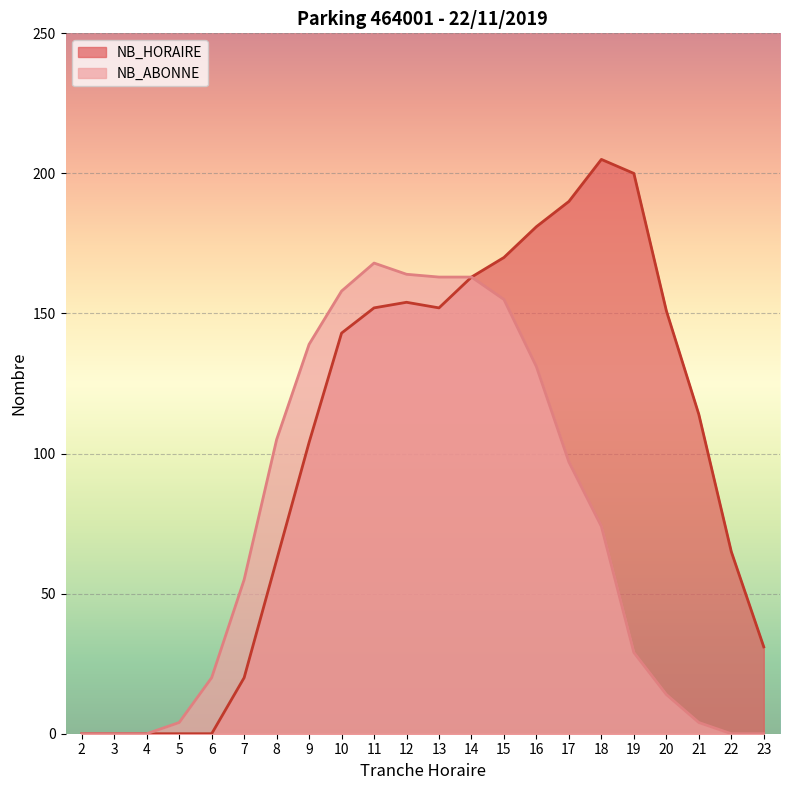

Rank the categories by NB_ABONNE value from lowest to highest.

2, 3, 4, 22, 23, 5, 21, 20, 6, 19, 7, 18, 17, 8, 16, 9, 15, 10, 13, 14, 12, 11